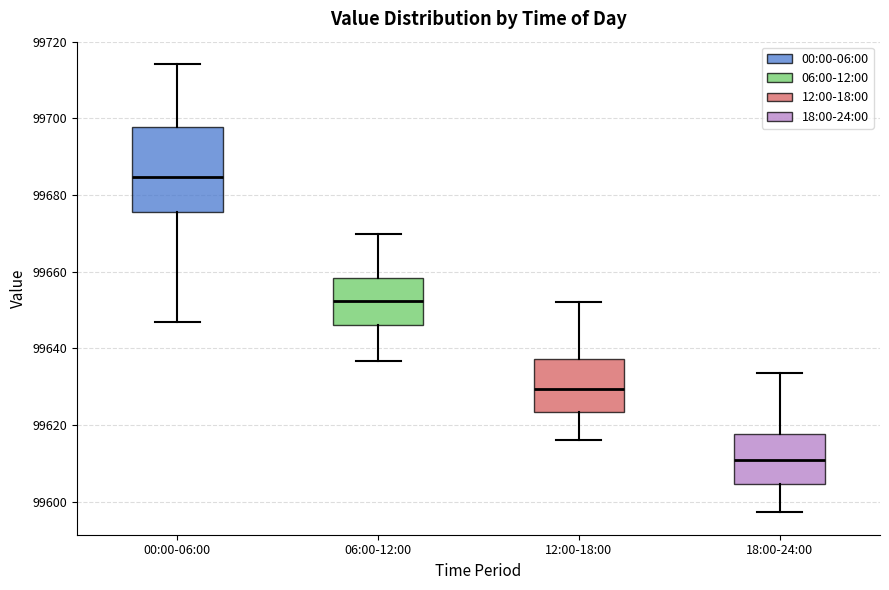

Reading left to right, transcribe this box plot: for each box, give where its median line is, the range the box spans, and where its two whiskers end, as read against the y-axis. The values are not printed on the chart, so give them approximately, as read against the axis.

00:00-06:00: median 99684, box 99676 to 99698, whiskers 99646 to 99714
06:00-12:00: median 99652, box 99646 to 99658, whiskers 99636 to 99670
12:00-18:00: median 99630, box 99624 to 99638, whiskers 99616 to 99652
18:00-24:00: median 99610, box 99604 to 99618, whiskers 99598 to 99634